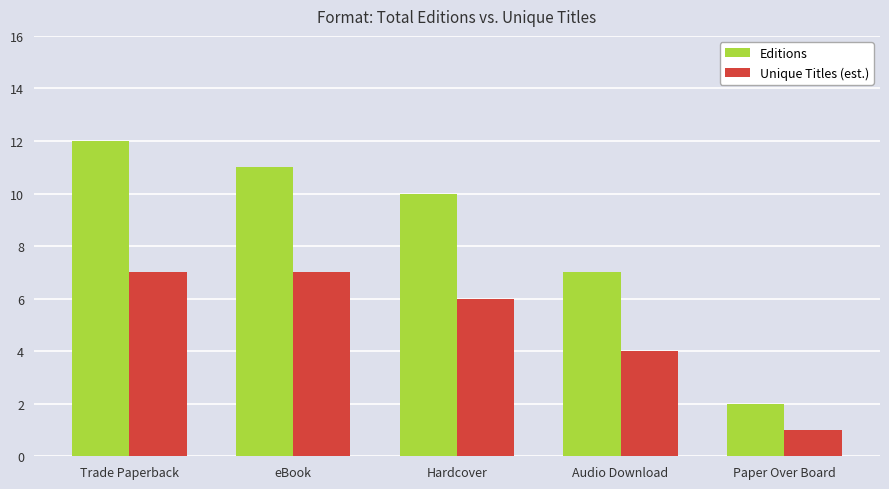

What value does the Unique Titles (est.) series have at Trade Paperback?

7